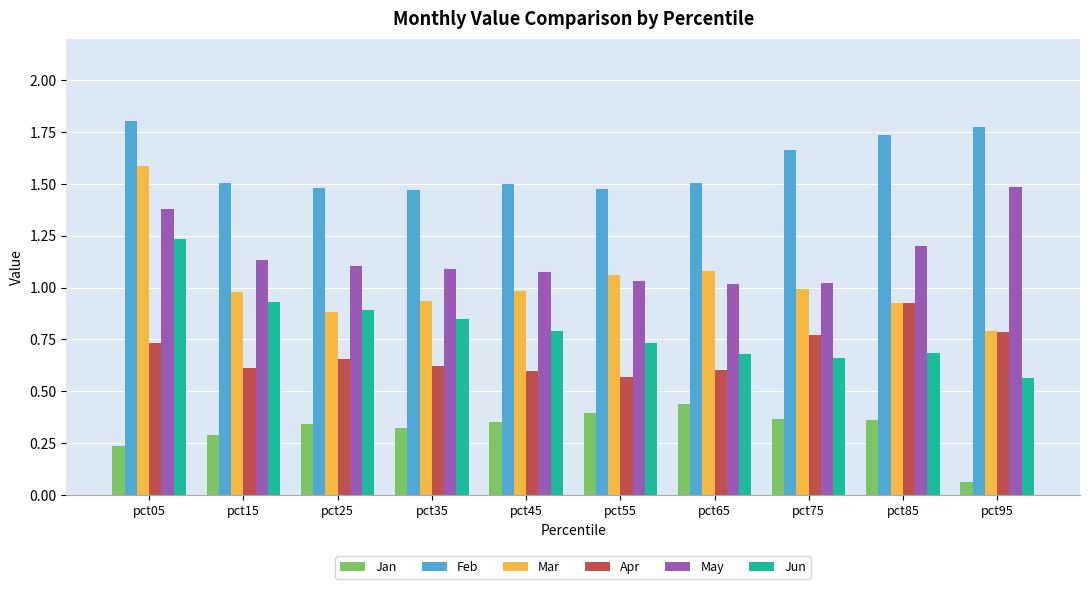

What is the average value of the Feb series?

1.6